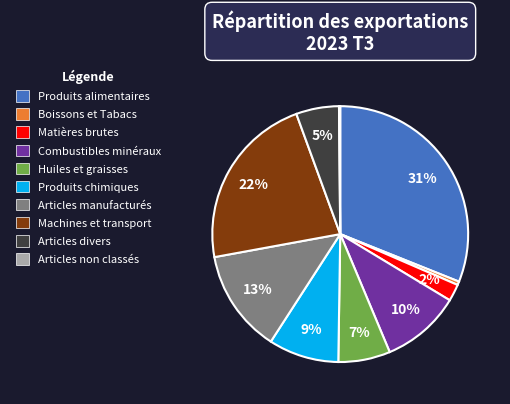

To the nearest percent, what is the average slice percentage?

10%